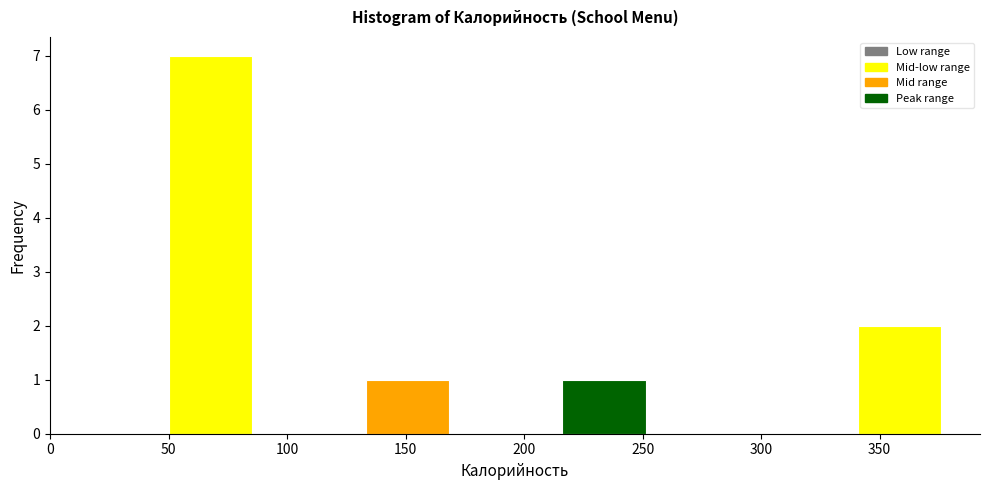

Reading left to right, list every bar in this chart as the range it spans on the x-axis followed by its height. Neither the bar edges nor the heights are printed on the chart, so give them approximately, as read against the axes.

45 to 90: 7
90 to 130: 0
130 to 170: 1
170 to 215: 0
215 to 255: 1
255 to 295: 0
295 to 340: 0
340 to 380: 2